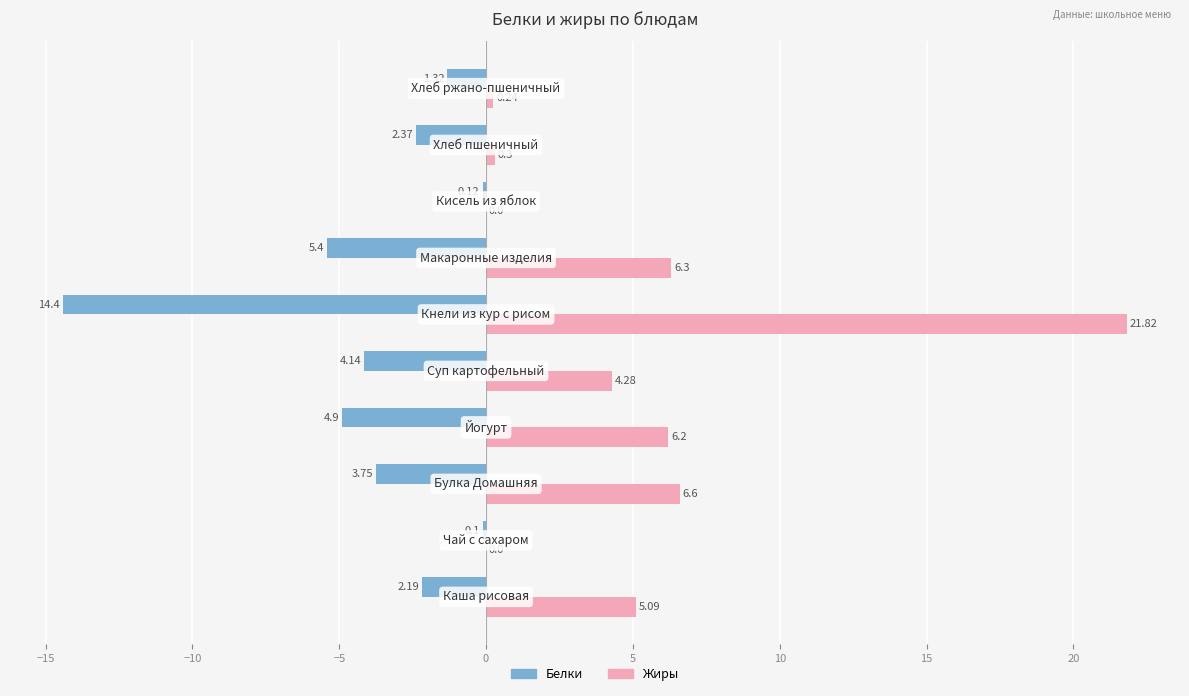

Which series has the largest total across all categories?

Жиры